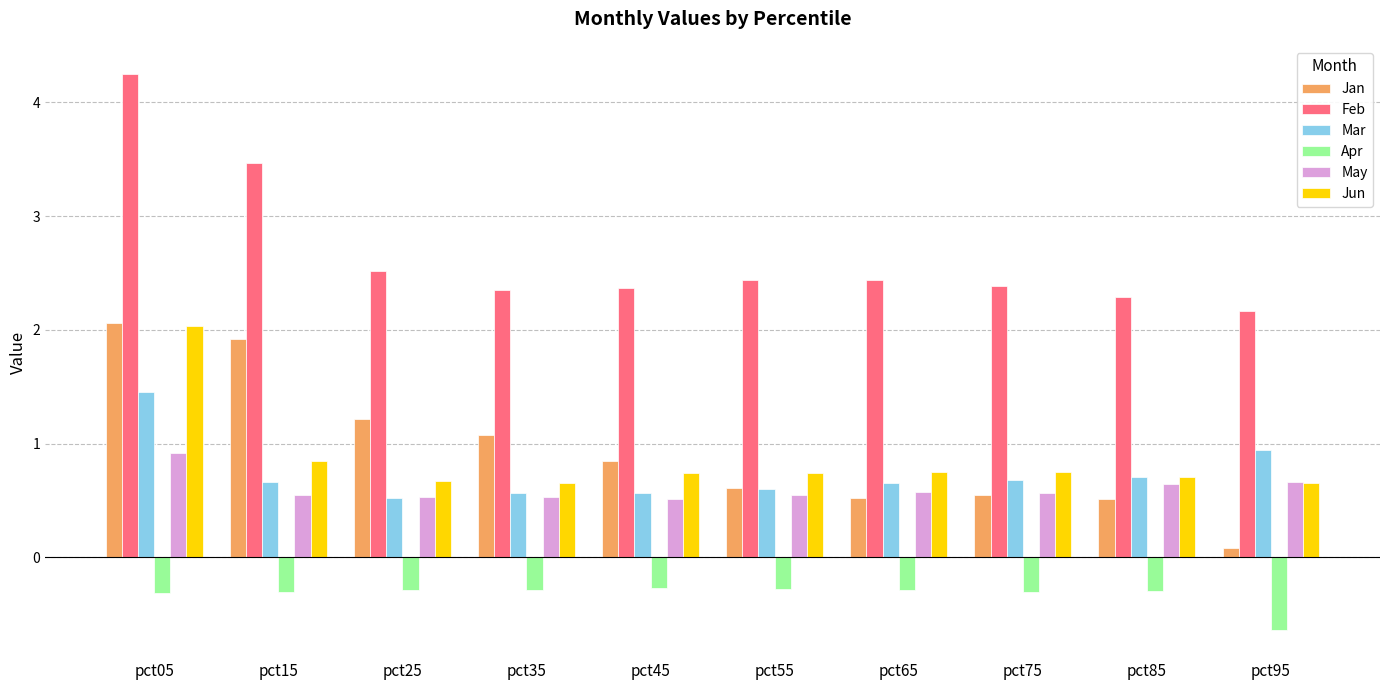

At which label does Jan reach its minimum?

pct95